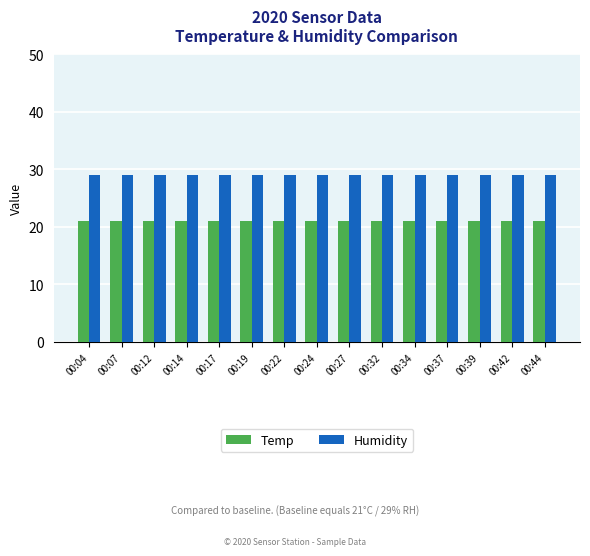

What is the maximum value for Humidity?

29